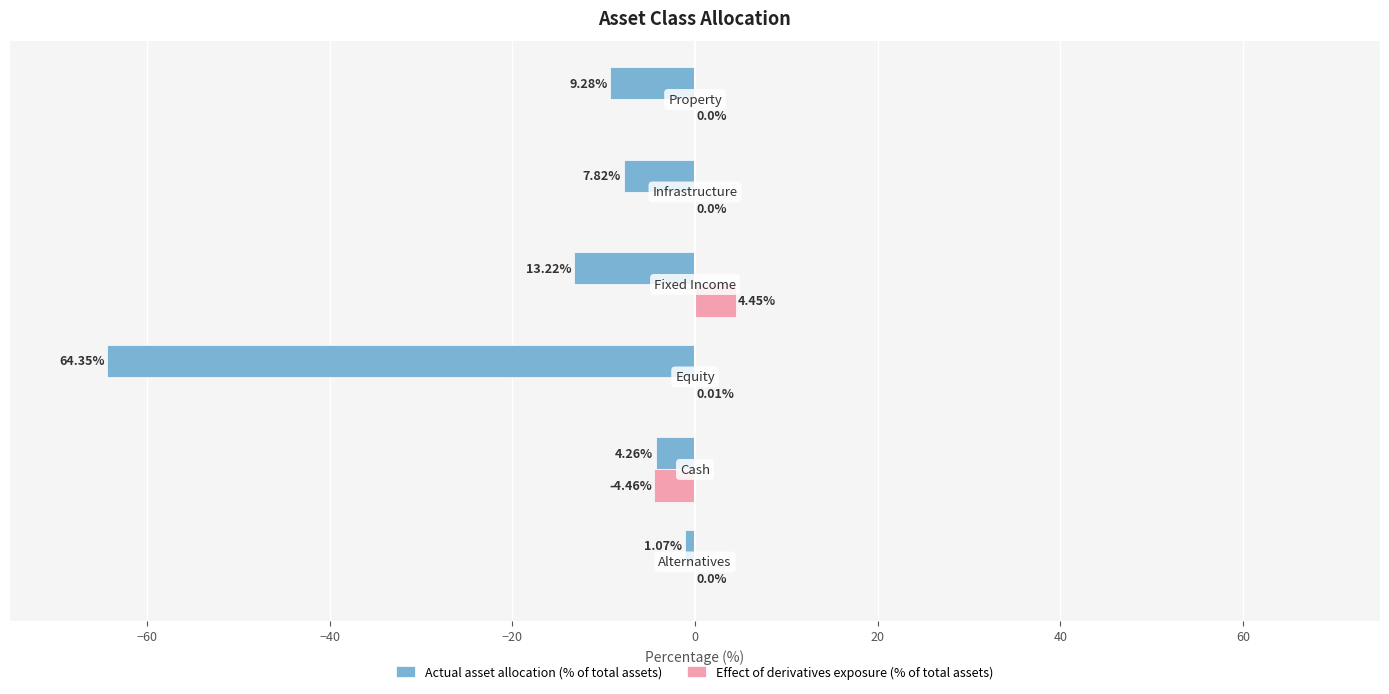

What is the minimum value for Effect of derivatives exposure (% of total assets)?

-4.5